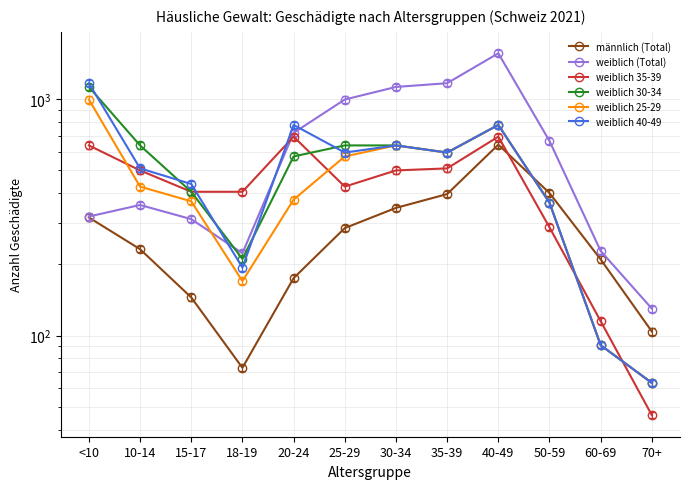

Between 25-29 and 20-24, which is larger?

25-29